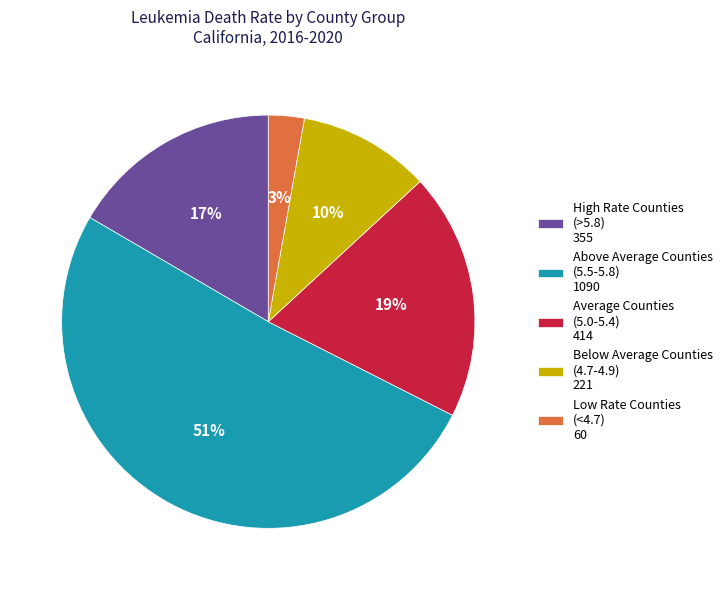

To the nearest percent, what is the difference between the largest and smallest slice percentages?

48%